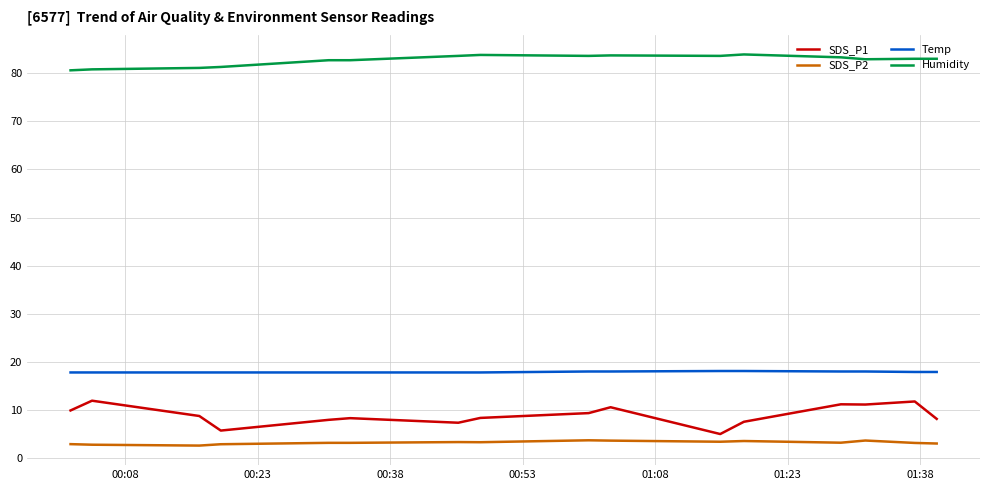

What is the sum of all Temp values?

286.4